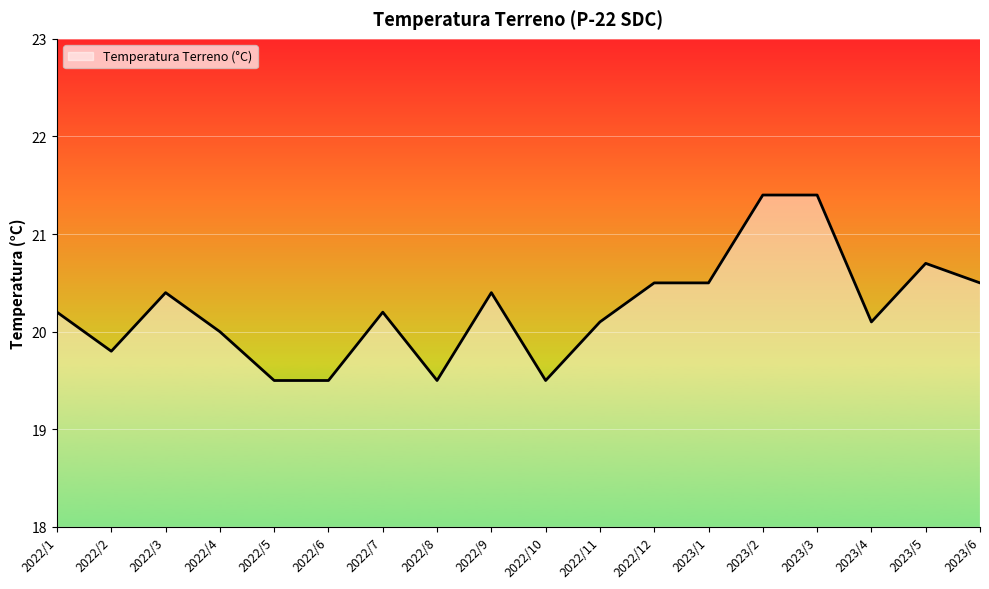

Does the chart display data point markers on the line(s)?

No